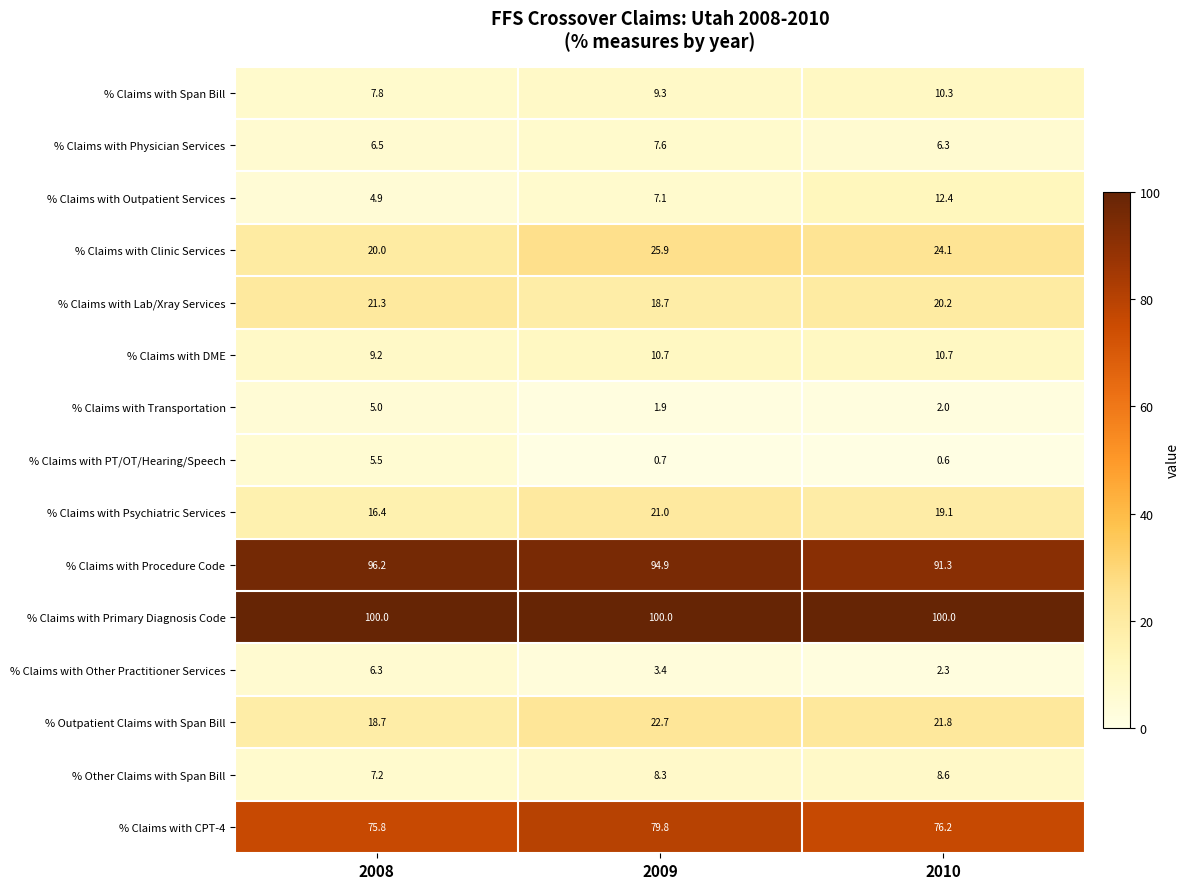

Which series has the widest spread of values?

% Claims with Outpatient Services